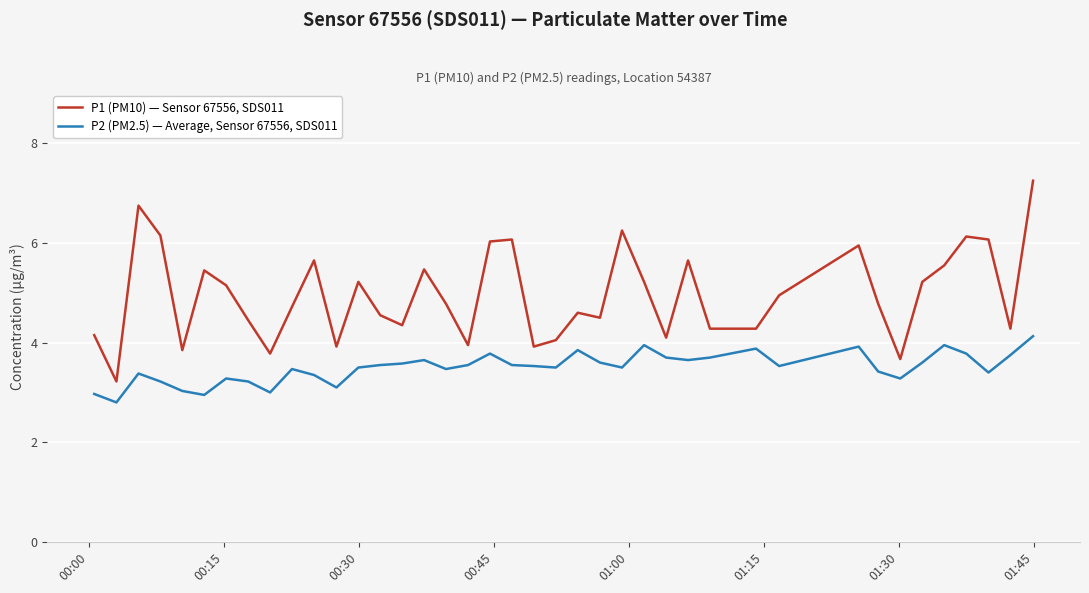

What is the minimum value shown in the chart?

2.8